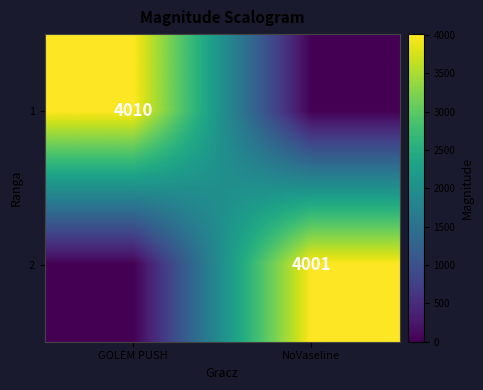

Is it true that 2 equals 6757 at NoVaseline?

False